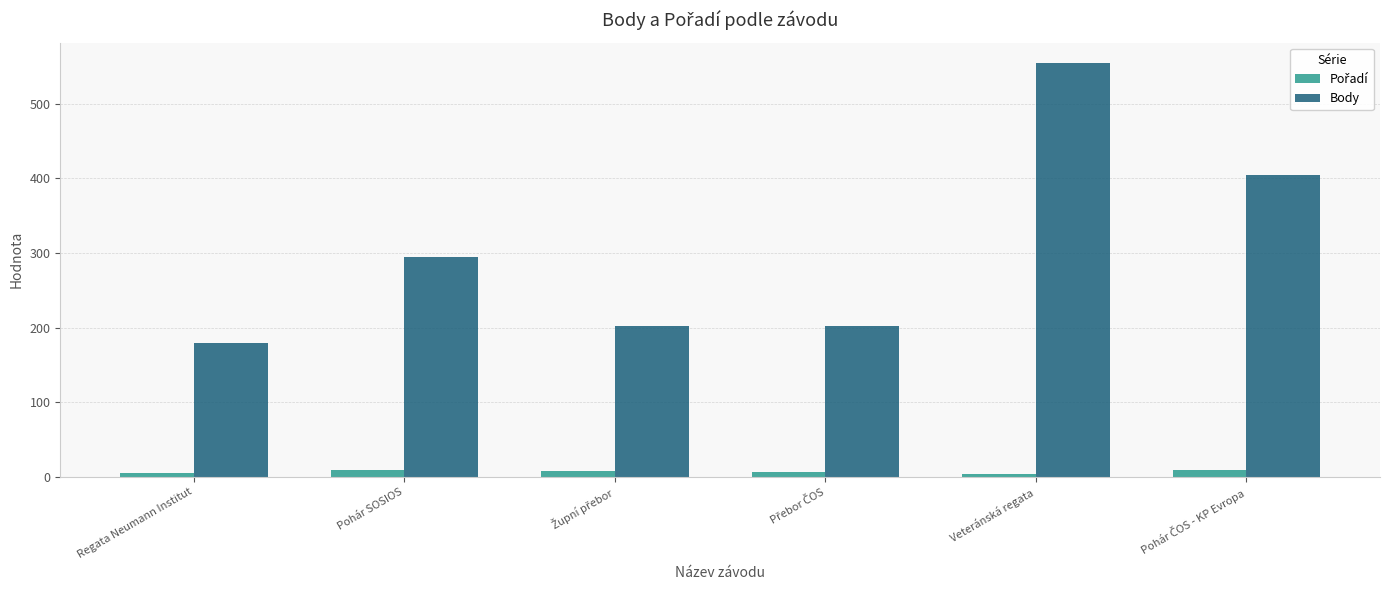

Which series has the largest total across all categories?

Body